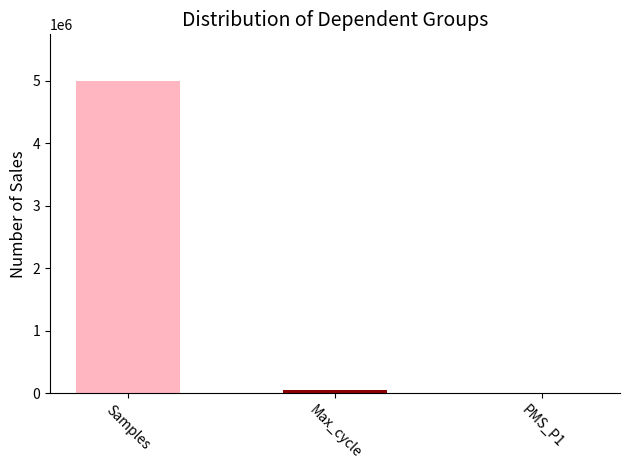

Between Max_cycle and Samples, which is larger?

Samples